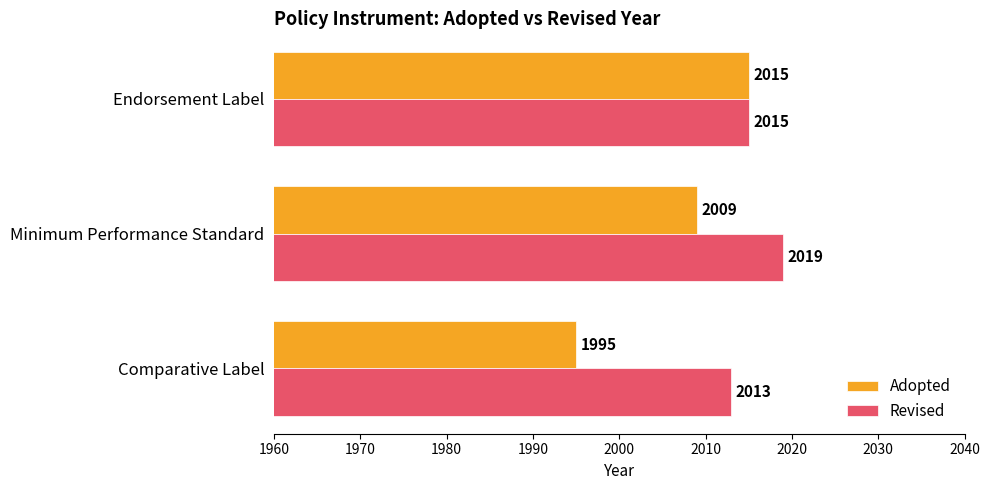

Which series has the largest range (max minus min)?

Adopted